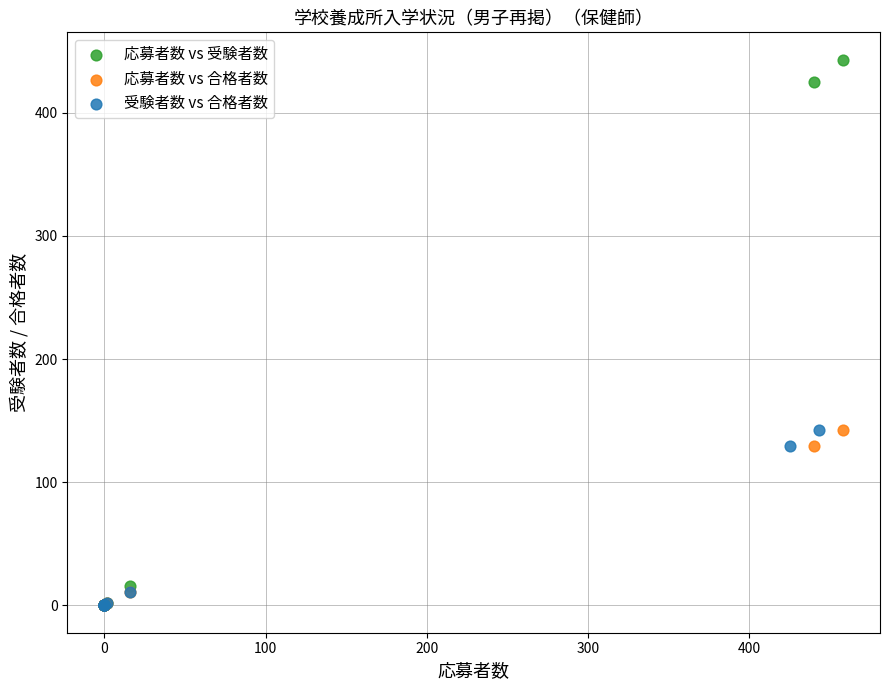

Which series contains the highest Y value?

応募者数 vs 受験者数